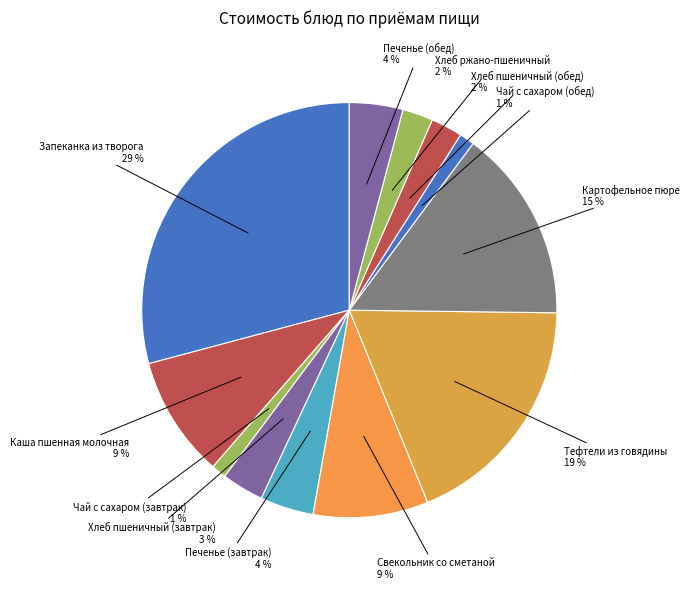

How many segments does this pie chart have?

12